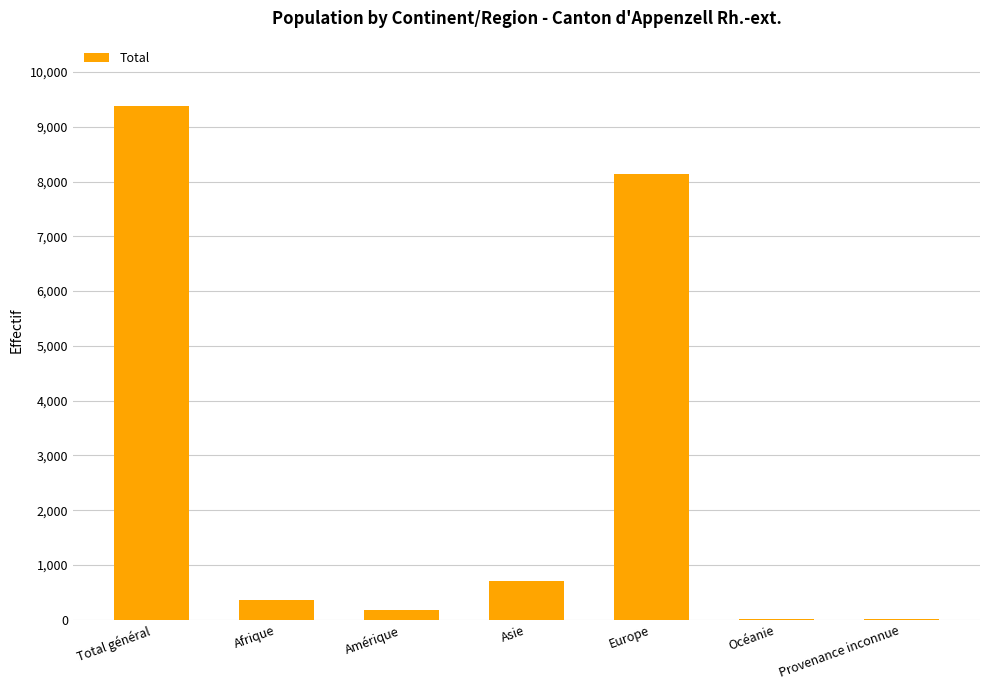

Count the number of data series in this chart.

1